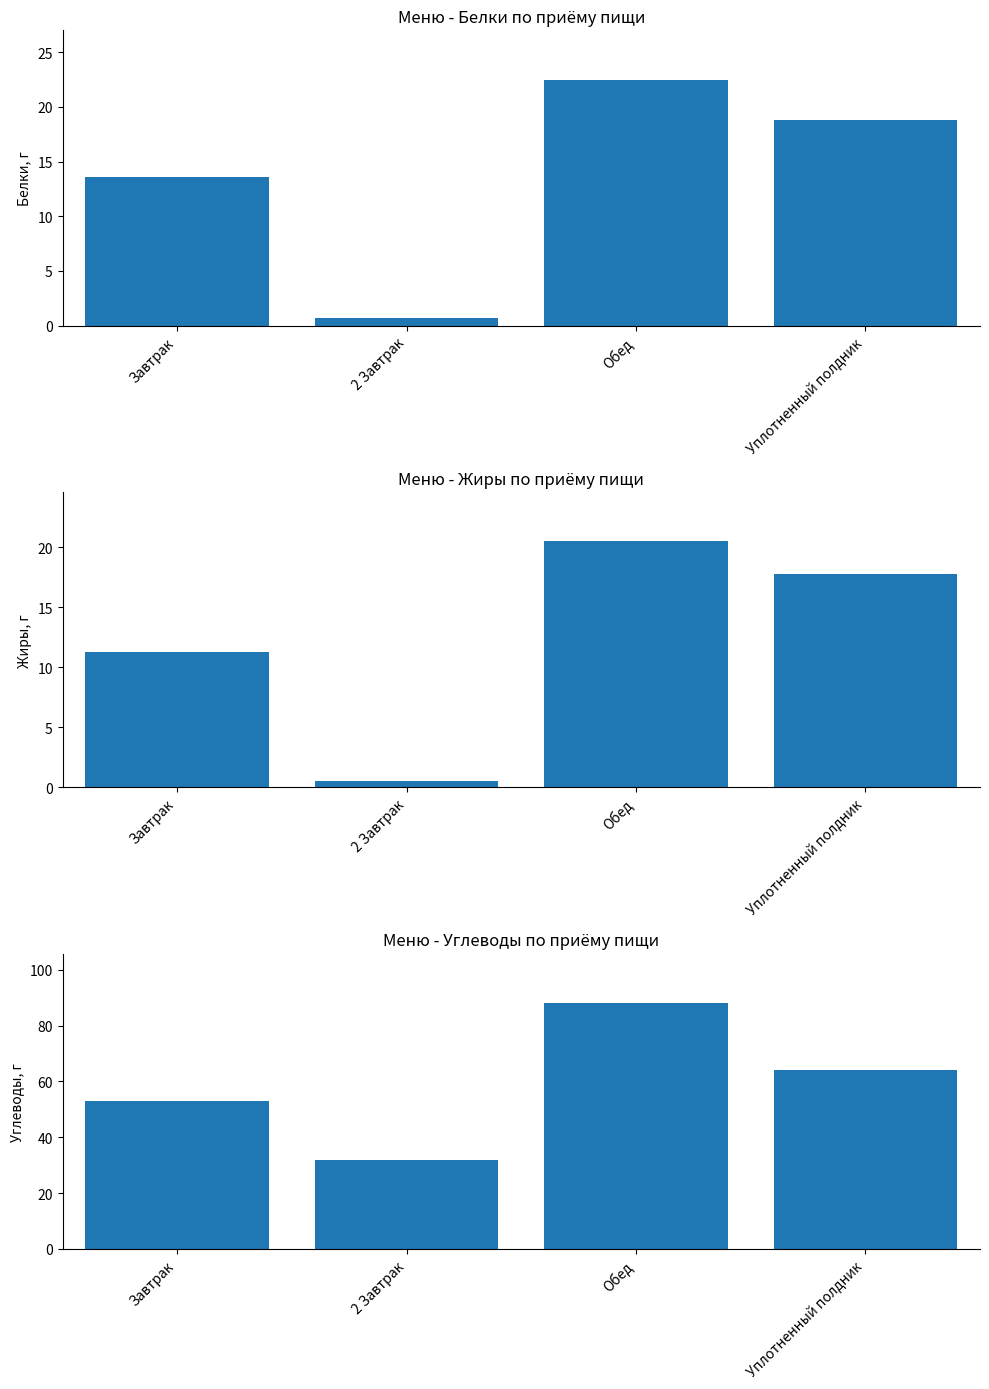

How many categories are shown in the chart?

4